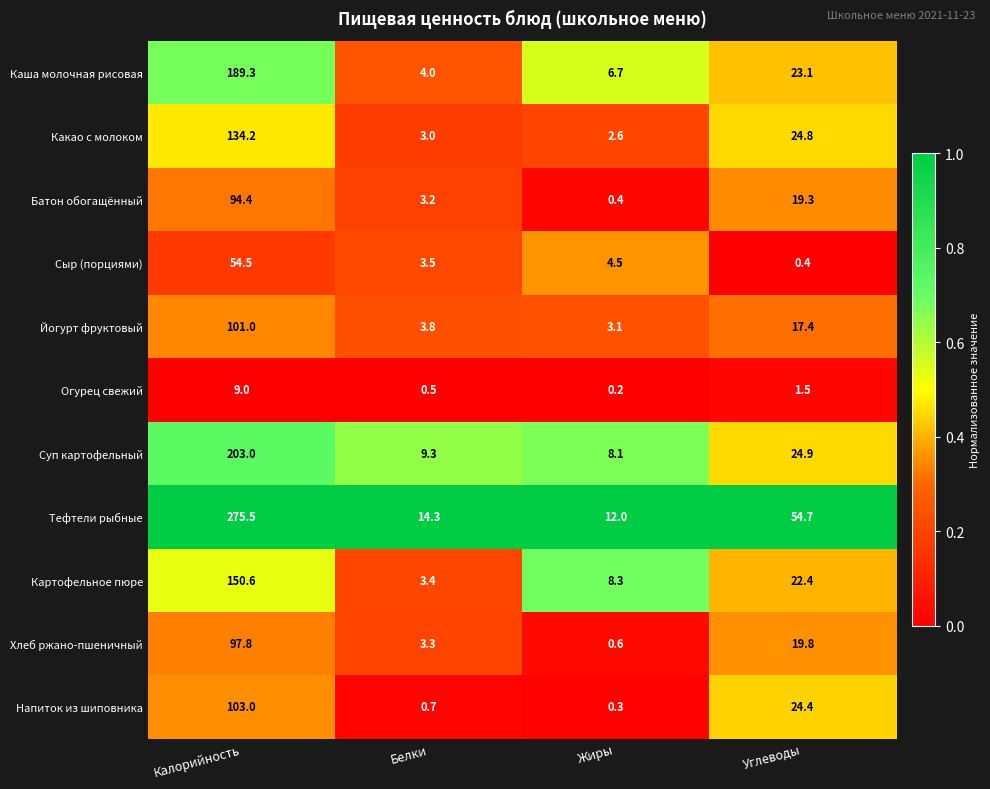

At which category does the chart reach its peak across all series?

Калорийность